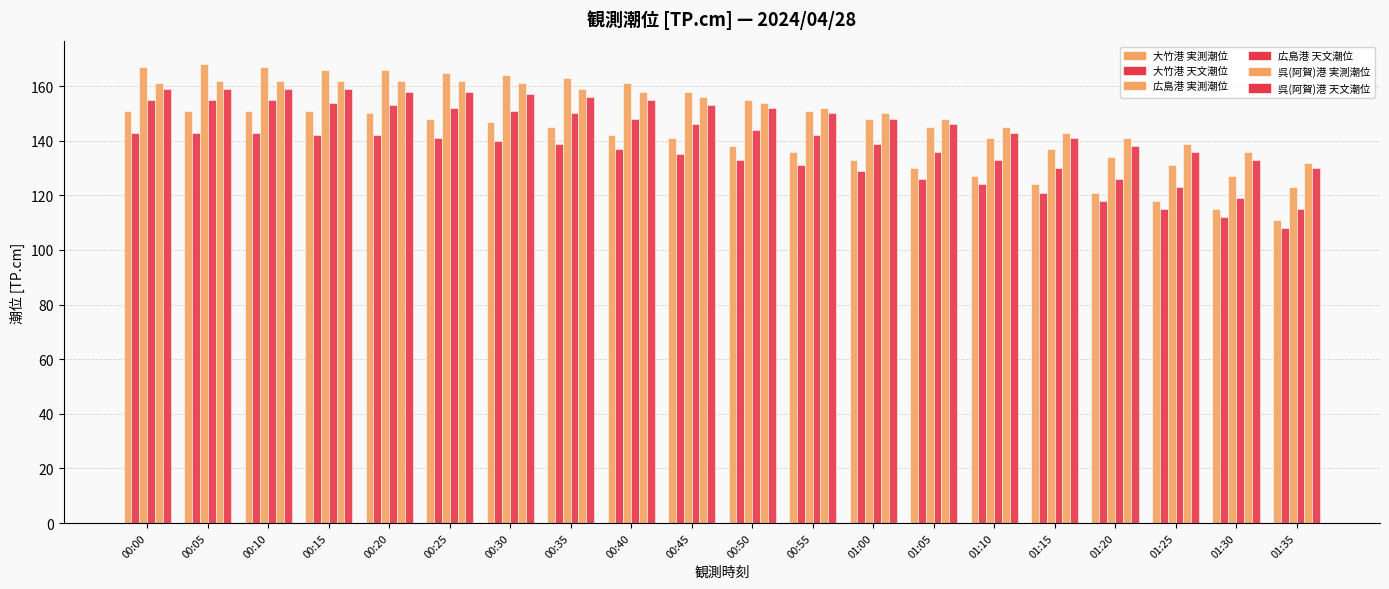

Does the chart contain any negative values?

No